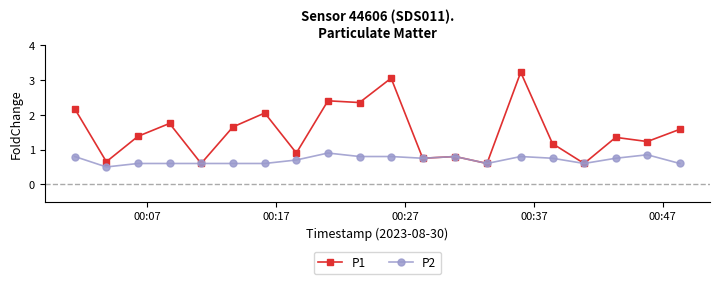

How many interior local valleys does the P1 series have?

8